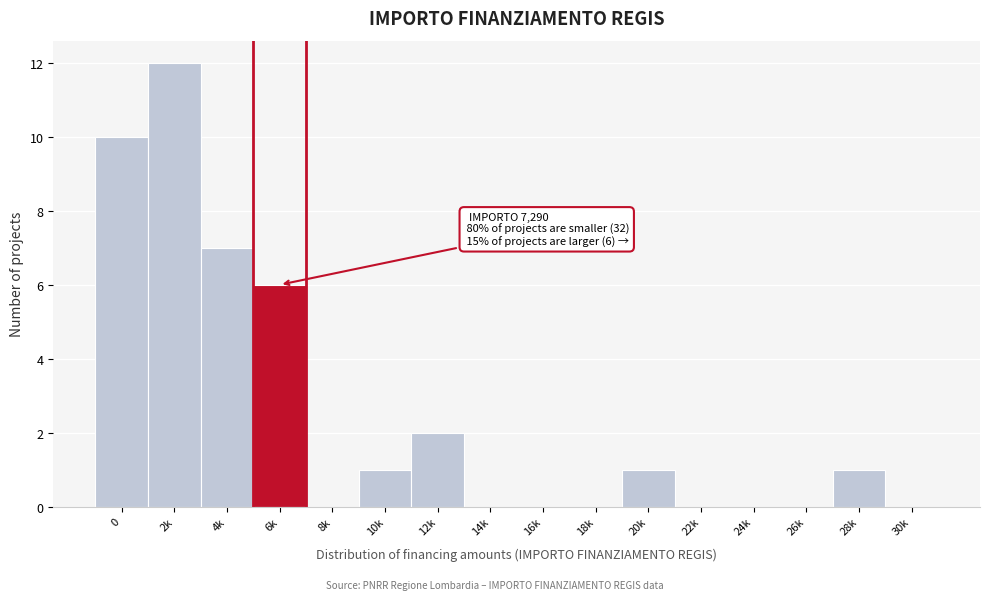

Reading right to left, list all the values displayed in this chart.

30k=0	28k=1	26k=0	24k=0	22k=0	20k=1	18k=0	16k=0	14k=0	12k=2	10k=1	8k=0	6k=6	4k=7	2k=12	0=10